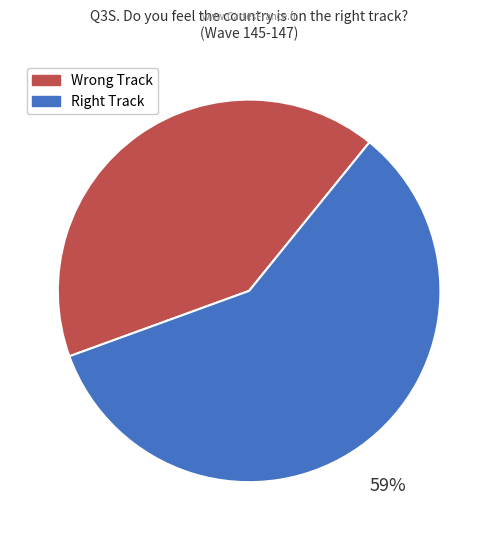

Does any single category account for the majority?

Yes